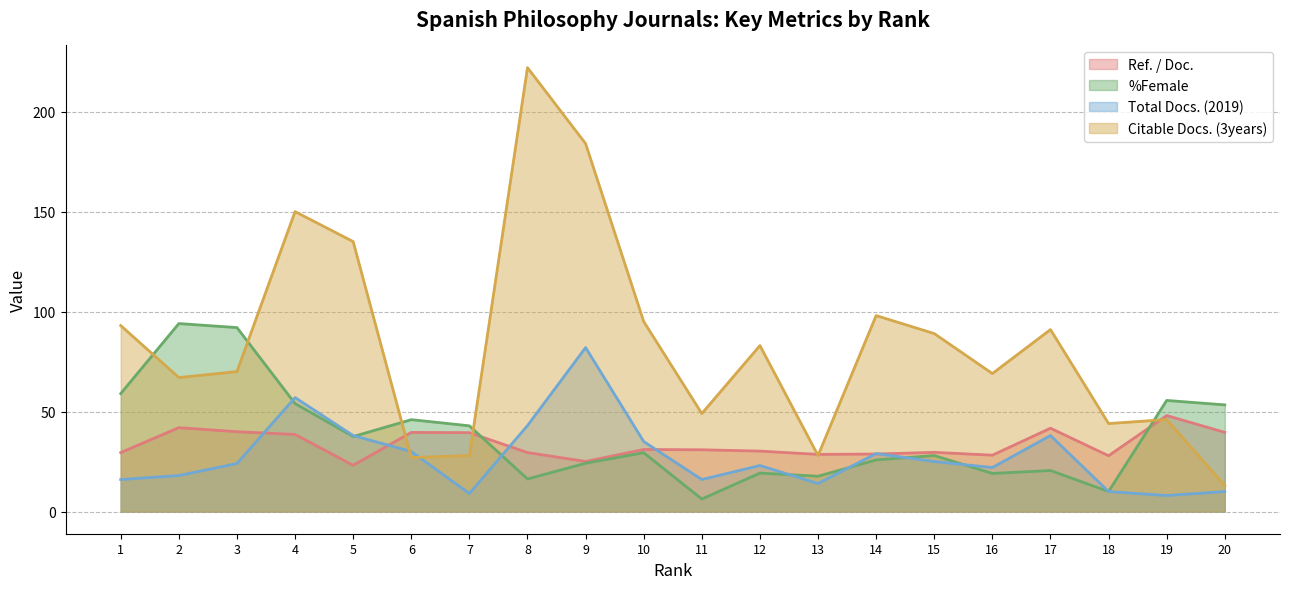

How many categories are shown in the chart?

20